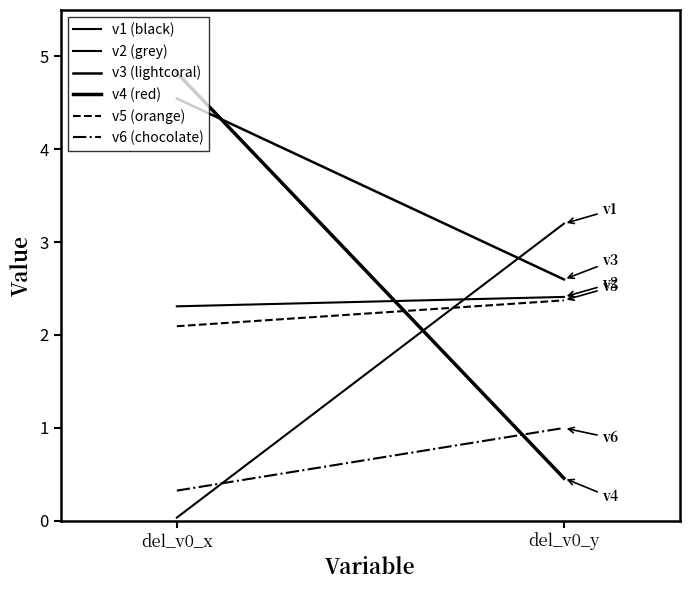

Rank the series at del_v0_y from highest to lowest value.

v1 (black), v3 (lightcoral), v2 (grey), v5 (orange), v6 (chocolate), v4 (red)